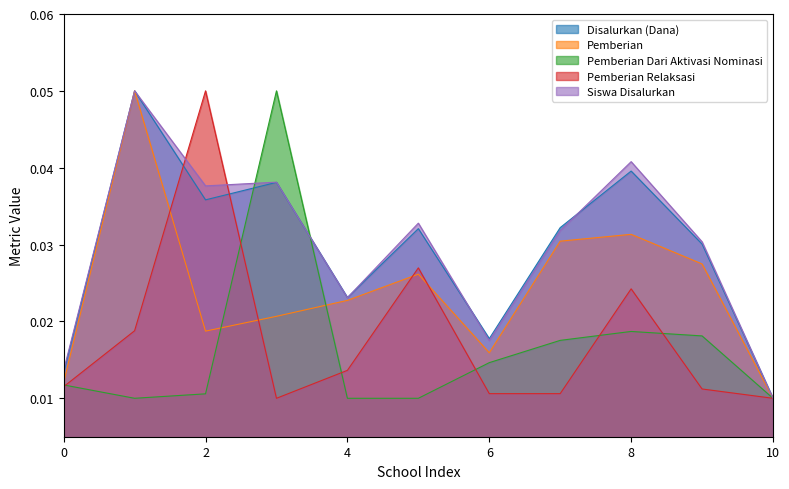

How many interior local peaks does the Pemberian Relaksasi series have?

3